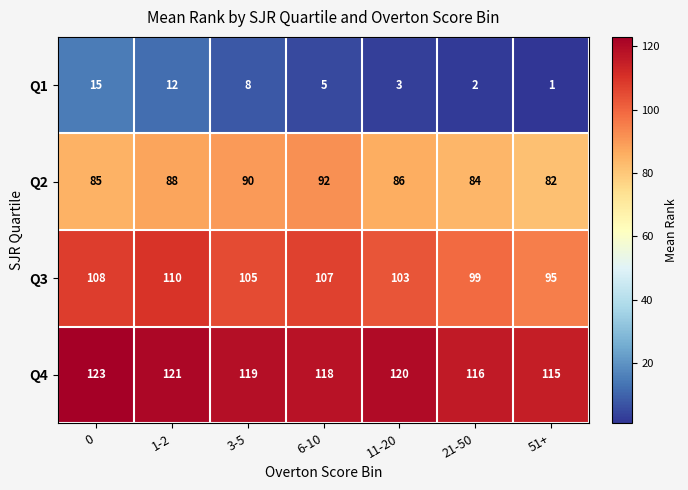

List the series in order of their peak value, lowest first.

Q1, Q2, Q3, Q4